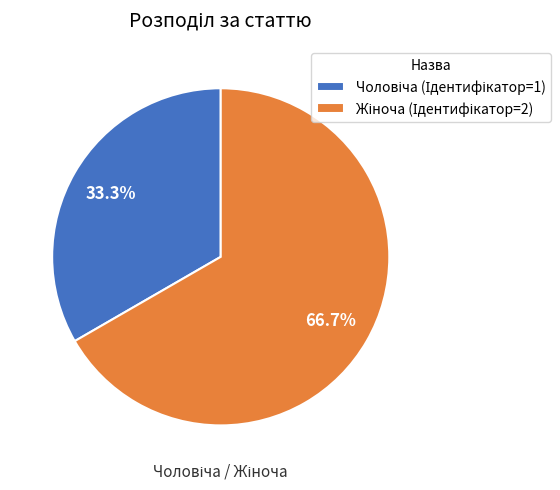

Is there any slice that represents more than half of the pie?

Yes